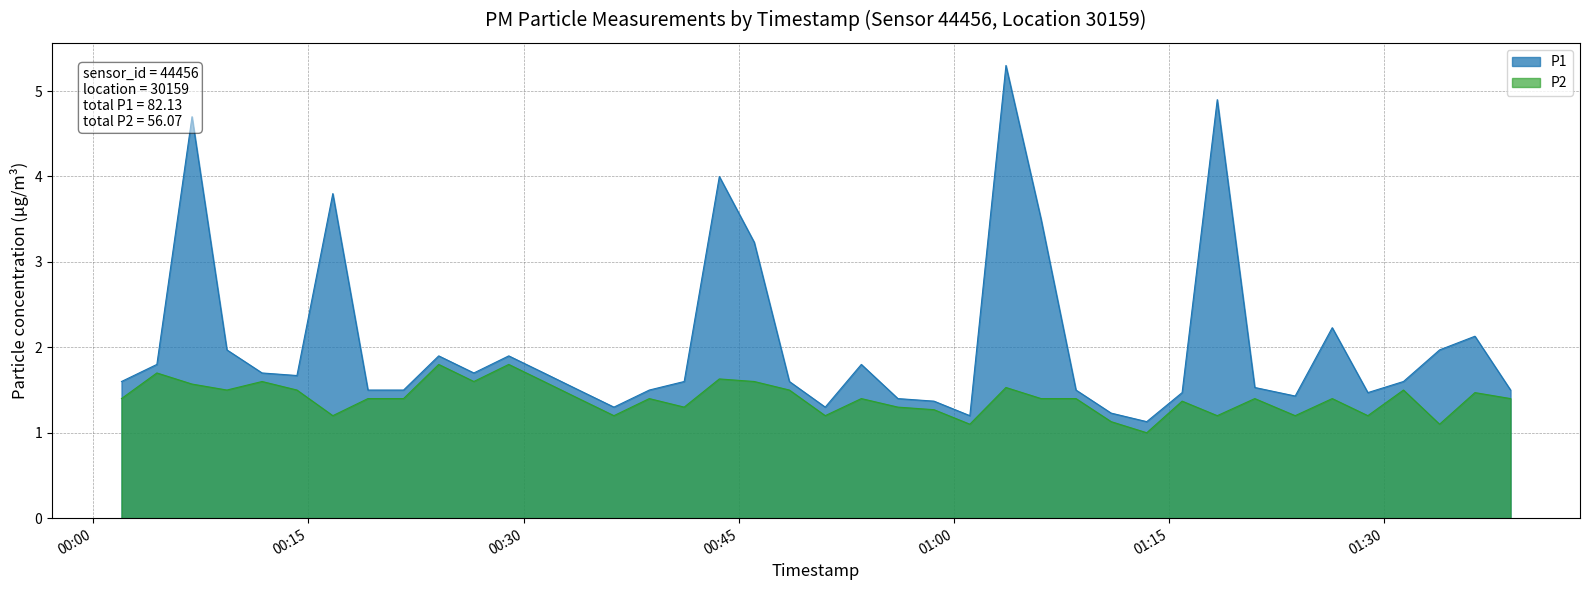

True or false: P2 and P1 cross at least once.

False